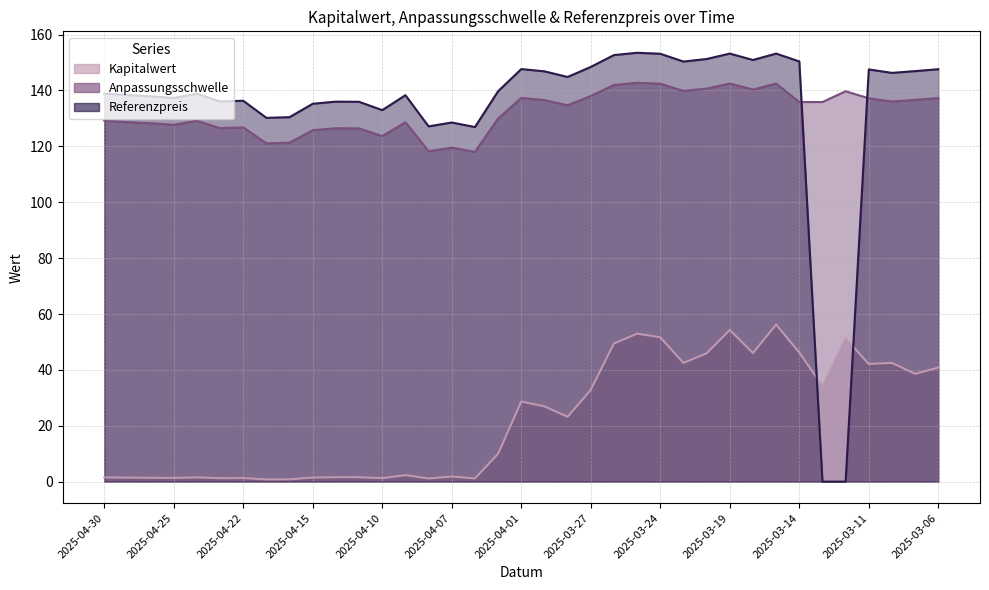

Reading right to left, list all the values displayed in this chart.

Kapitalwert: 2025-03-06=40.8	2025-03-07=38.6	2025-03-10=42.5	2025-03-11=42.1	2025-03-12=51.3	2025-03-13=34.2	2025-03-14=46.2	2025-03-17=56.2	2025-03-18=46.0	2025-03-19=54.3	2025-03-20=45.9	2025-03-21=42.5	2025-03-24=51.7	2025-03-25=53.0	2025-03-26=49.4	2025-03-27=32.9	2025-03-28=23.2	2025-03-31=26.9	2025-04-01=28.7	2025-04-03=10.0	2025-04-04=1.1	2025-04-07=1.8	2025-04-08=1.1	2025-04-09=2.3	2025-04-10=1.2	2025-04-11=1.6	2025-04-14=1.6	2025-04-15=1.5	2025-04-16=0.8	2025-04-17=0.8	2025-04-22=1.3	2025-04-23=1.2	2025-04-24=1.5	2025-04-25=1.3	2025-04-28=1.4	2025-04-29=1.4	2025-04-30=1.5
Anpassungsschwelle: 2025-03-06=137.3	2025-03-07=136.7	2025-03-10=136.1	2025-03-11=137.2	2025-03-12=139.7	2025-03-13=135.9	2025-03-14=135.9	2025-03-17=142.5	2025-03-18=140.4	2025-03-19=142.5	2025-03-20=140.7	2025-03-21=139.8	2025-03-24=142.4	2025-03-25=142.8	2025-03-26=142.0	2025-03-27=138.0	2025-03-28=134.7	2025-03-31=136.6	2025-04-01=137.3	2025-04-03=130.0	2025-04-04=118.0	2025-04-07=119.6	2025-04-08=118.3	2025-04-09=128.6	2025-04-10=123.7	2025-04-11=126.4	2025-04-14=126.5	2025-04-15=125.8	2025-04-16=121.3	2025-04-17=121.1	2025-04-22=126.8	2025-04-23=126.5	2025-04-24=129.2	2025-04-25=127.7	2025-04-28=128.3	2025-04-29=128.7	2025-04-30=129.2
Referenzpreis: 2025-03-06=147.6	2025-03-07=146.9	2025-03-10=146.3	2025-03-11=147.5	2025-03-12=0.0	2025-03-13=0.0	2025-03-14=150.4	2025-03-17=153.2	2025-03-18=150.9	2025-03-19=153.2	2025-03-20=151.3	2025-03-21=150.4	2025-03-24=153.2	2025-03-25=153.5	2025-03-26=152.7	2025-03-27=148.4	2025-03-28=144.8	2025-03-31=146.9	2025-04-01=147.7	2025-04-03=139.7	2025-04-04=126.9	2025-04-07=128.6	2025-04-08=127.2	2025-04-09=138.3	2025-04-10=133.0	2025-04-11=135.9	2025-04-14=136.0	2025-04-15=135.3	2025-04-16=130.5	2025-04-17=130.2	2025-04-22=136.3	2025-04-23=136.1	2025-04-24=138.9	2025-04-25=137.3	2025-04-28=137.9	2025-04-29=138.4	2025-04-30=138.9